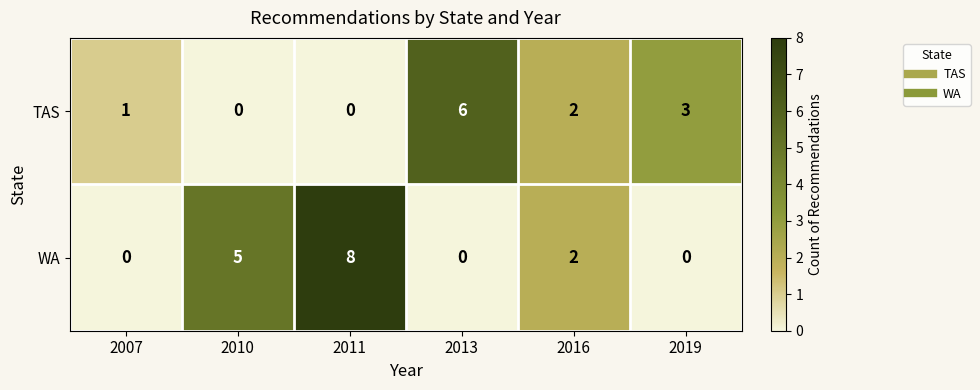

Is the value of WA at 2013 greater than the value of TAS at 2013?

No